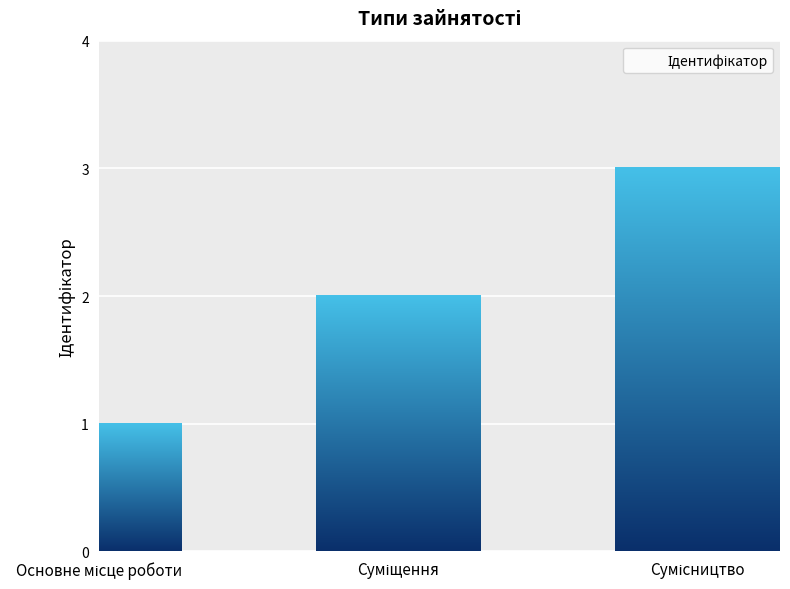

Count the number of categories in the chart.

3